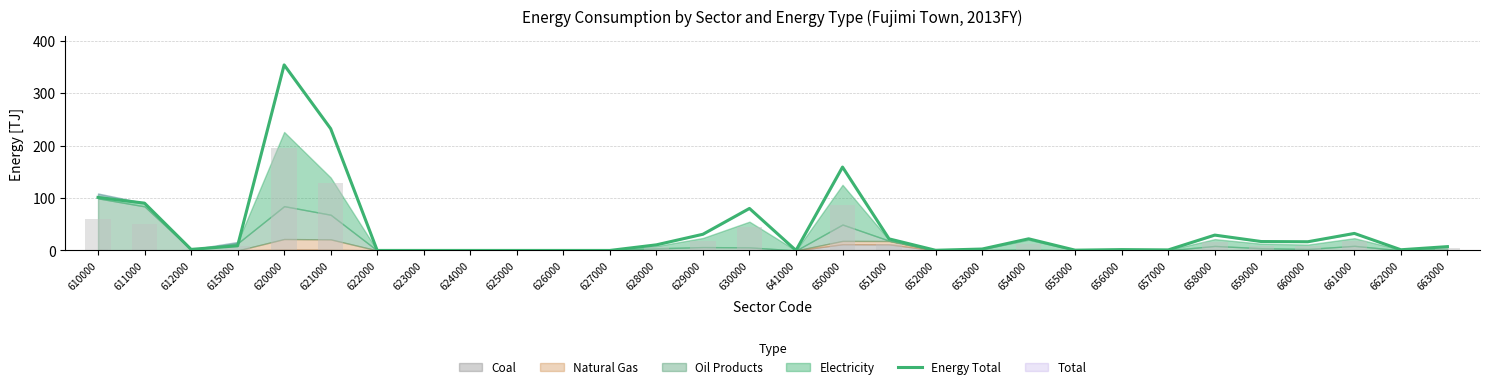

What is the value of the 3rd bar from the left?

2.0